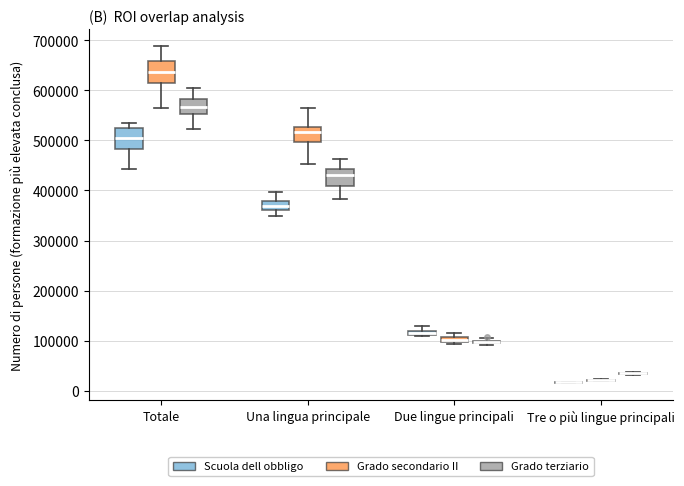

Where is the upper edge of the box for Una lingua principale (Scuola dell obbligo) on the y-axis? The values are not printed on the chart, so give them approximately, as read against the axis.

380000